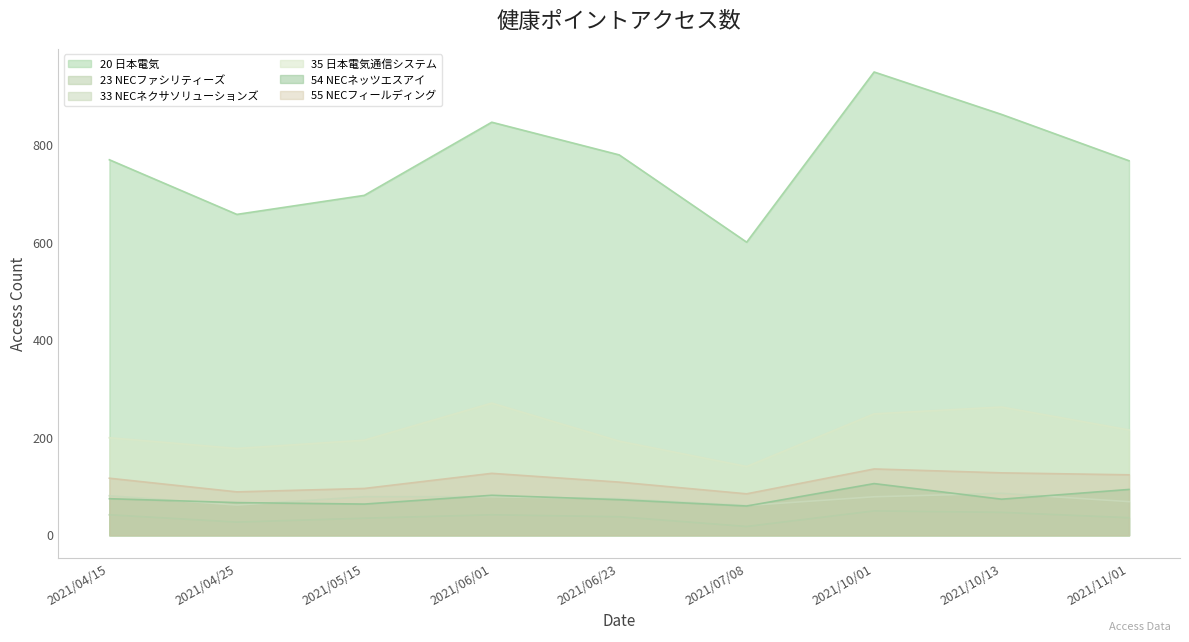

In 54 NECネッツエスアイ, how many points are lower than both neighbors (excluding endpoints)?

3